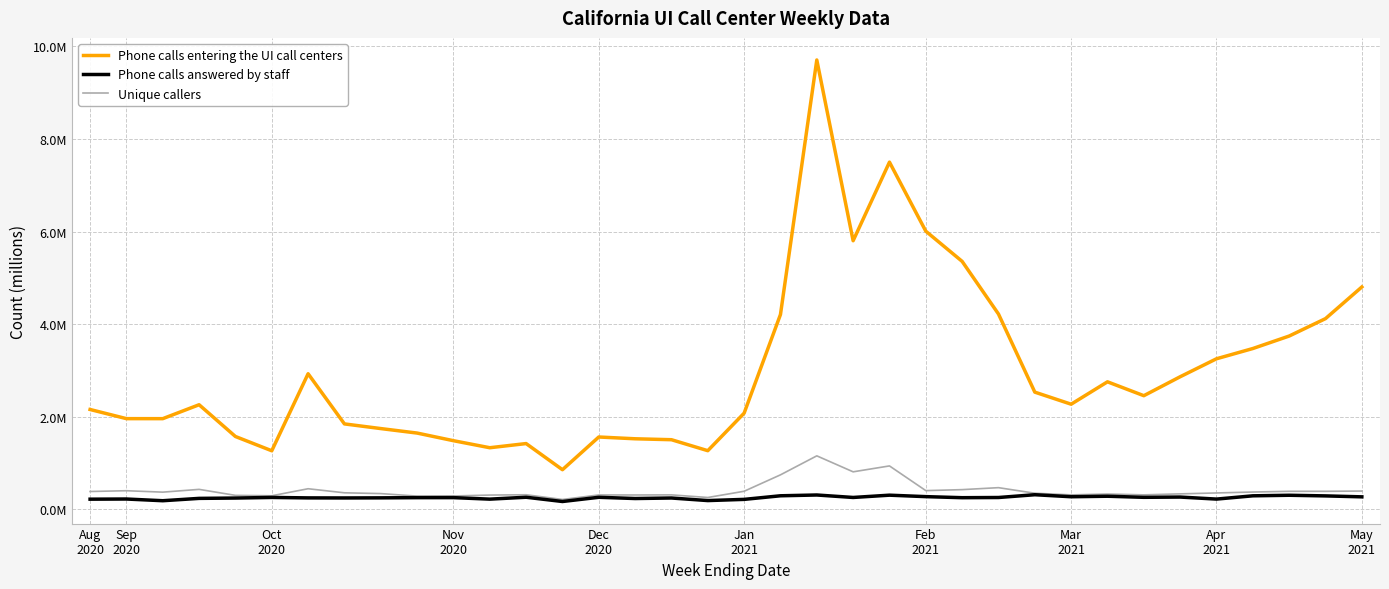

Does the chart display data point markers on the line(s)?

No